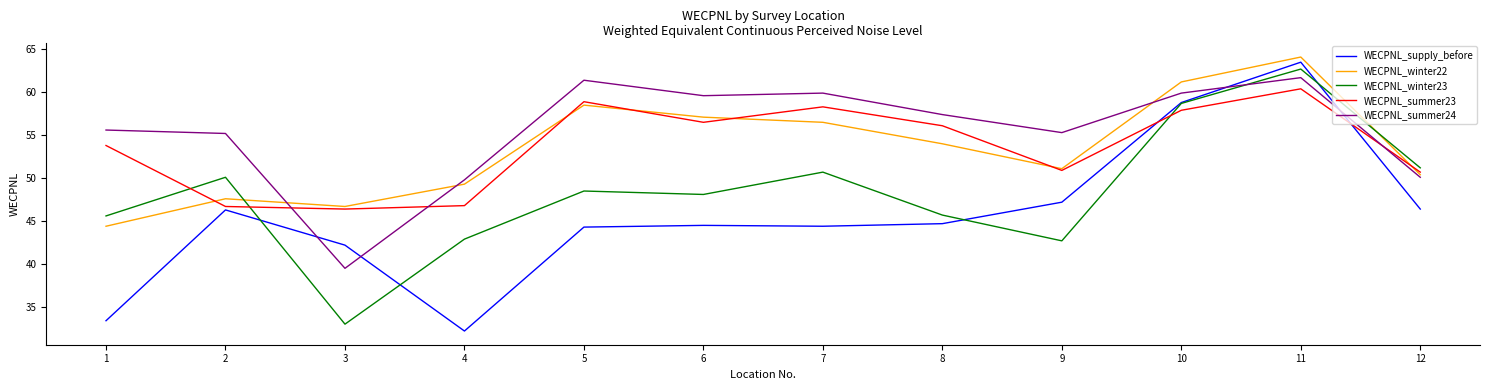

Is it true that WECPNL_winter22 equals 11.9 at 5?

False